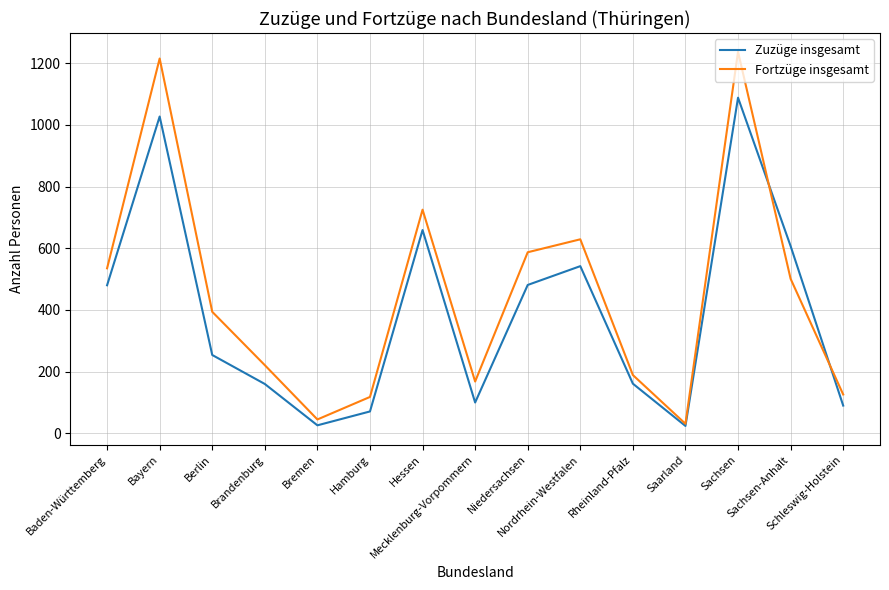

True or false: Zuzüge insgesamt and Fortzüge insgesamt intersect in this chart.

True